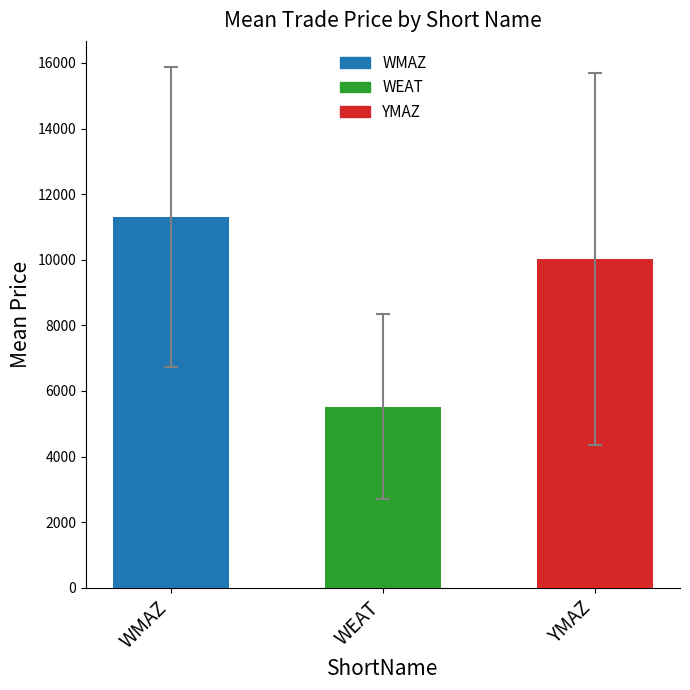

Is it true that the value at YMAZ is 16296.3?

False